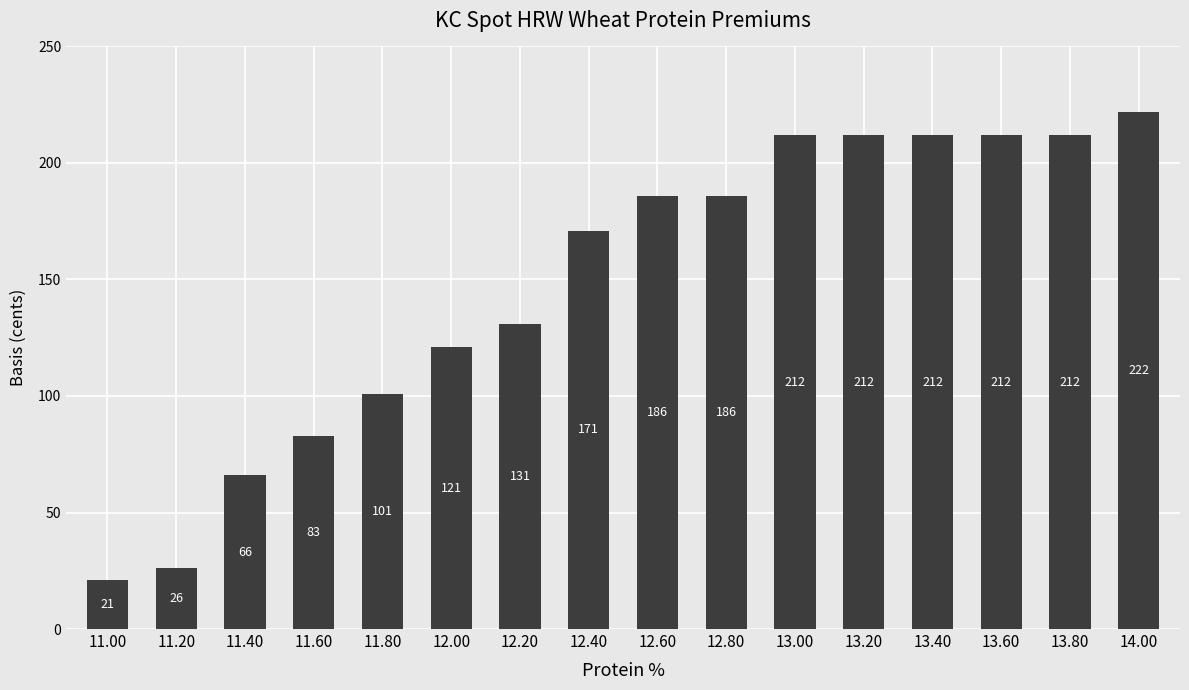

What is the sum of all values?

2374